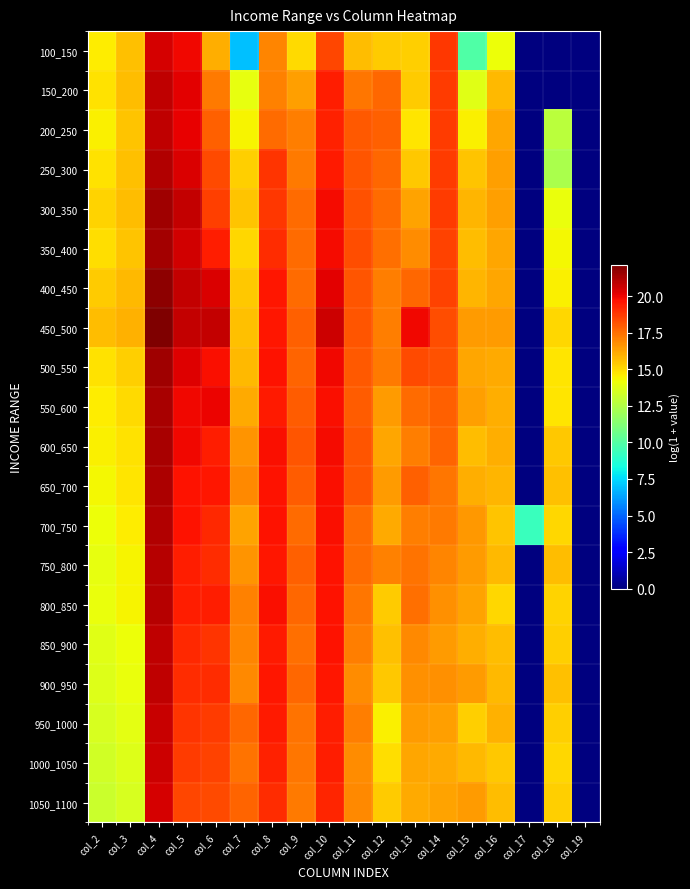

At how many categories does at least one series exceed 13?

16